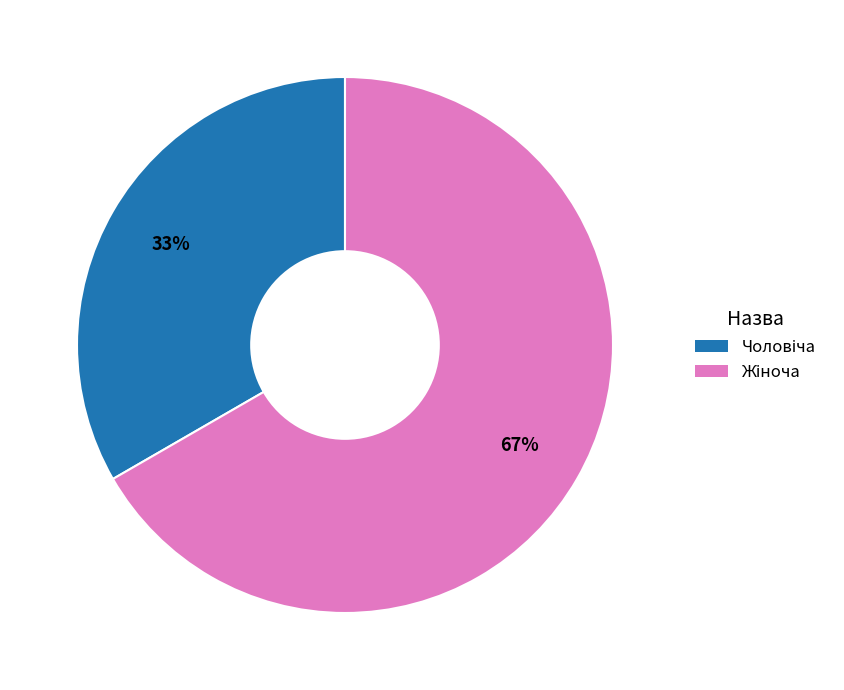

Is there a majority slice in this chart?

Yes